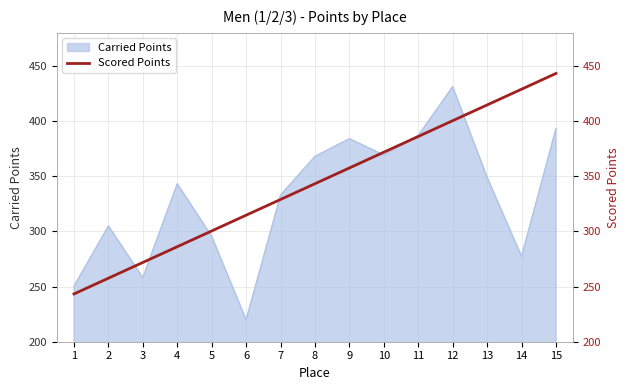

Where is Carried Points nearest to the value 325?

7